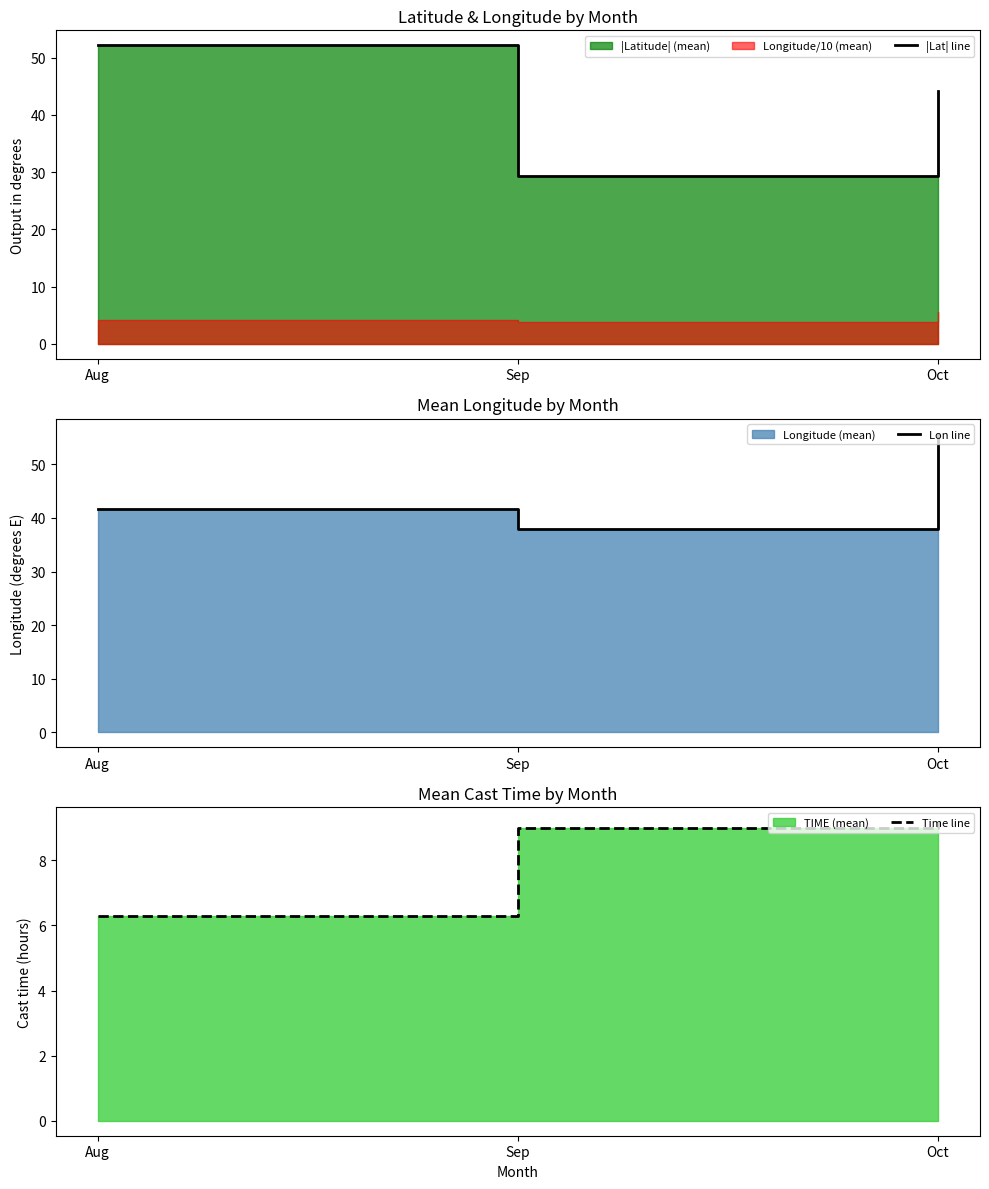

What is the total value across all series at Aug?

100.2